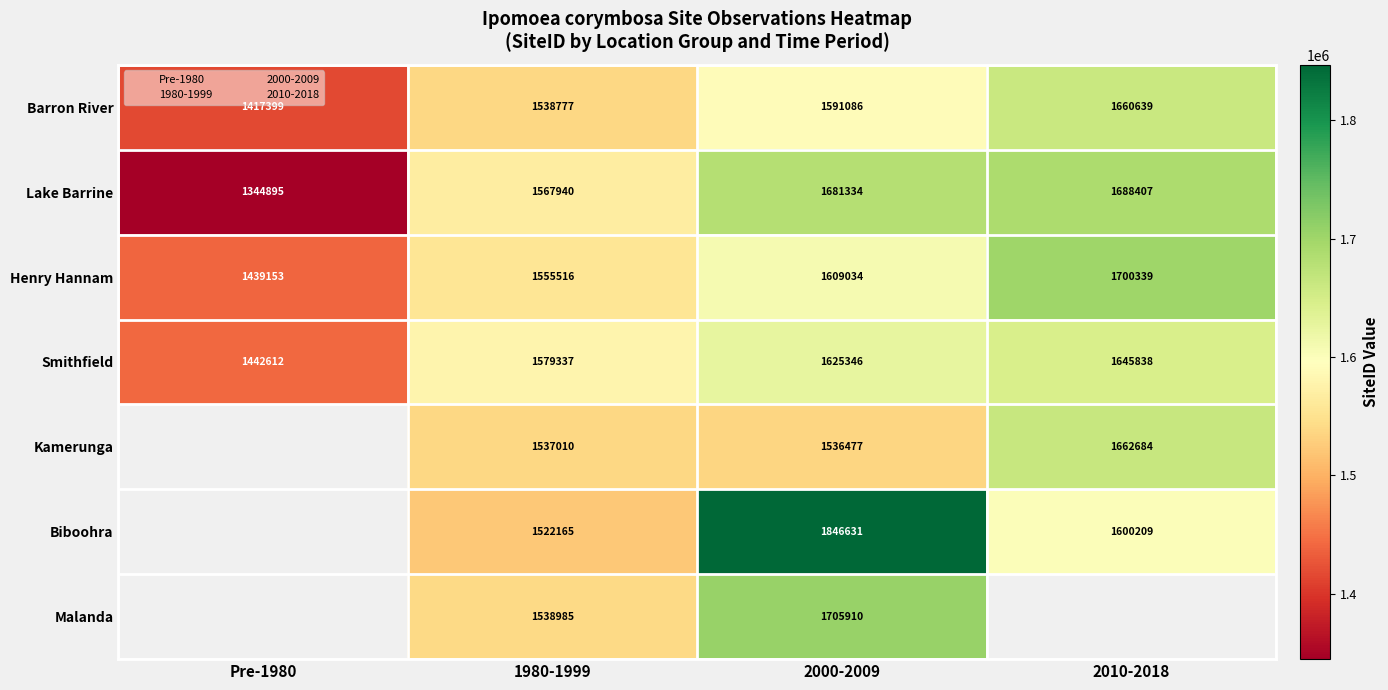

What is the greatest value displayed?

1846631.0